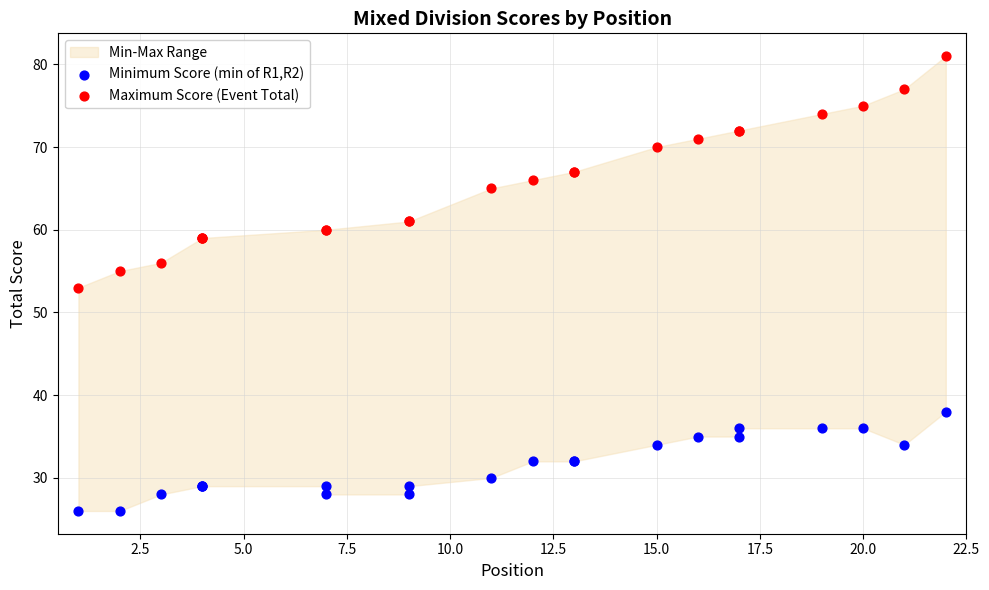

What is the X range (max minus min) for the scatter plot?

21